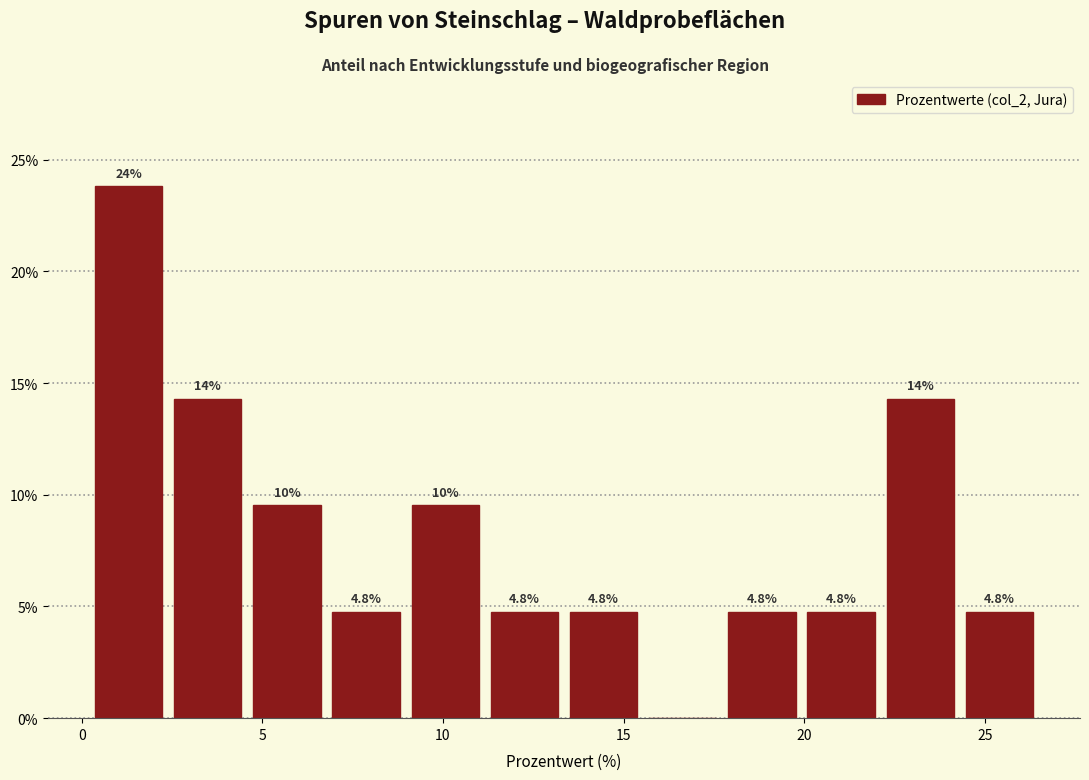

Which range on the x-axis has the tallest bar?

0.0 to 2.5